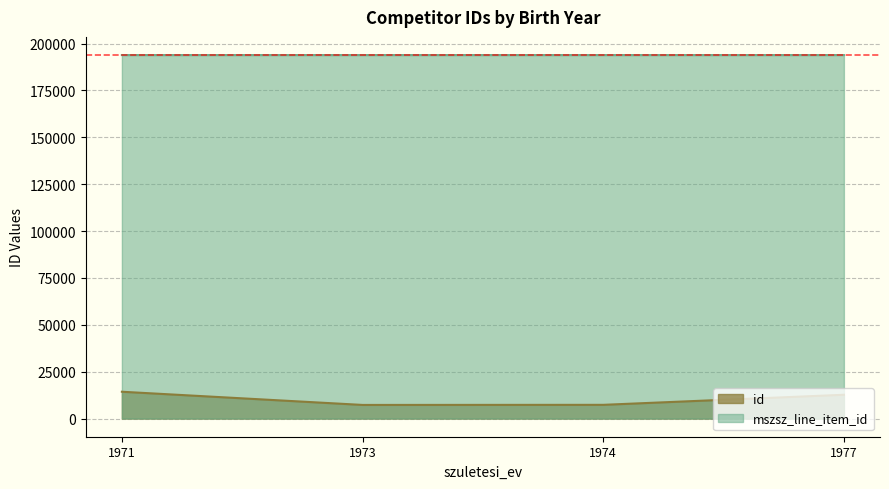

How many interior local valleys does the id series have?

1